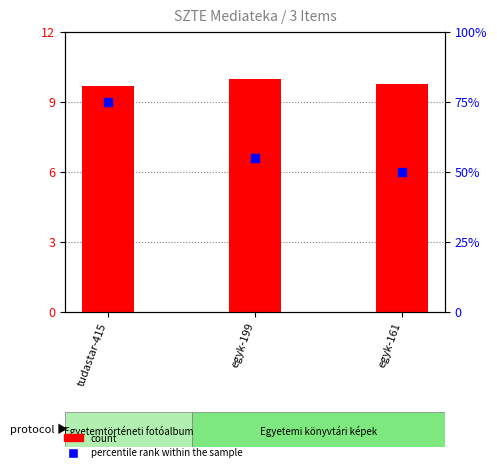

Is the value of count at egyk-199 greater than the value of percentile rank within the sample at egyk-199?

No